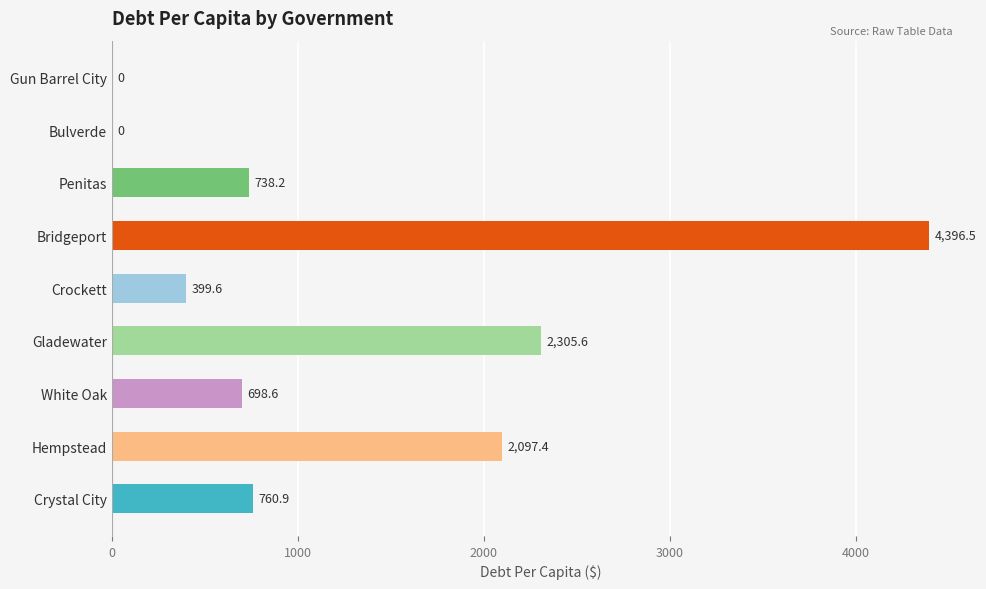

Are the bars grouped side by side (vs. stacked)?

No